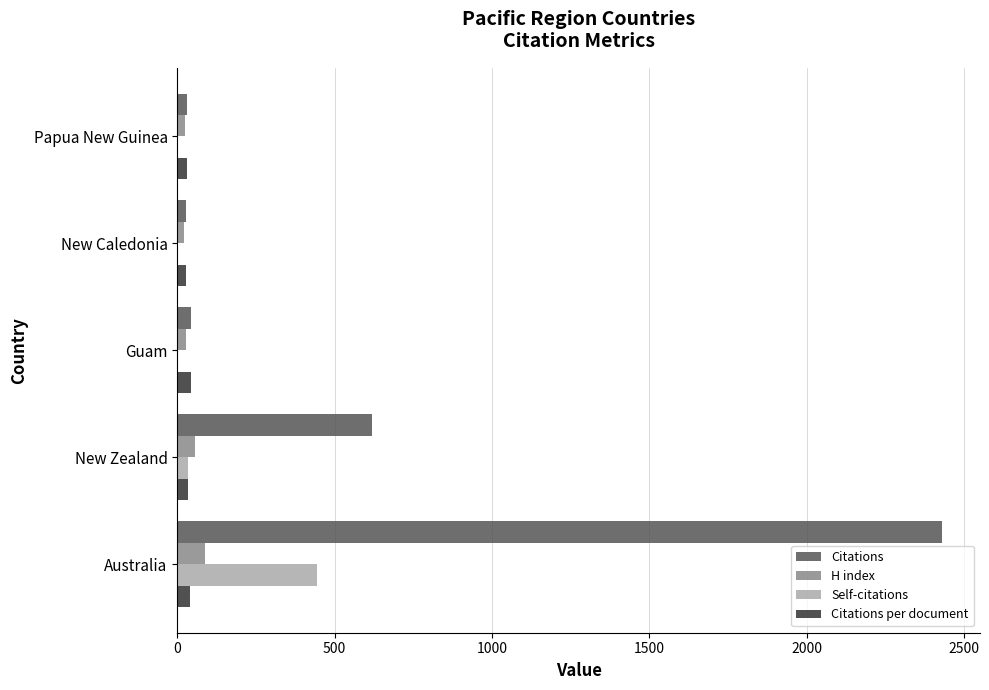

True or false: Citations has a value of 617.0 at New Zealand.

True